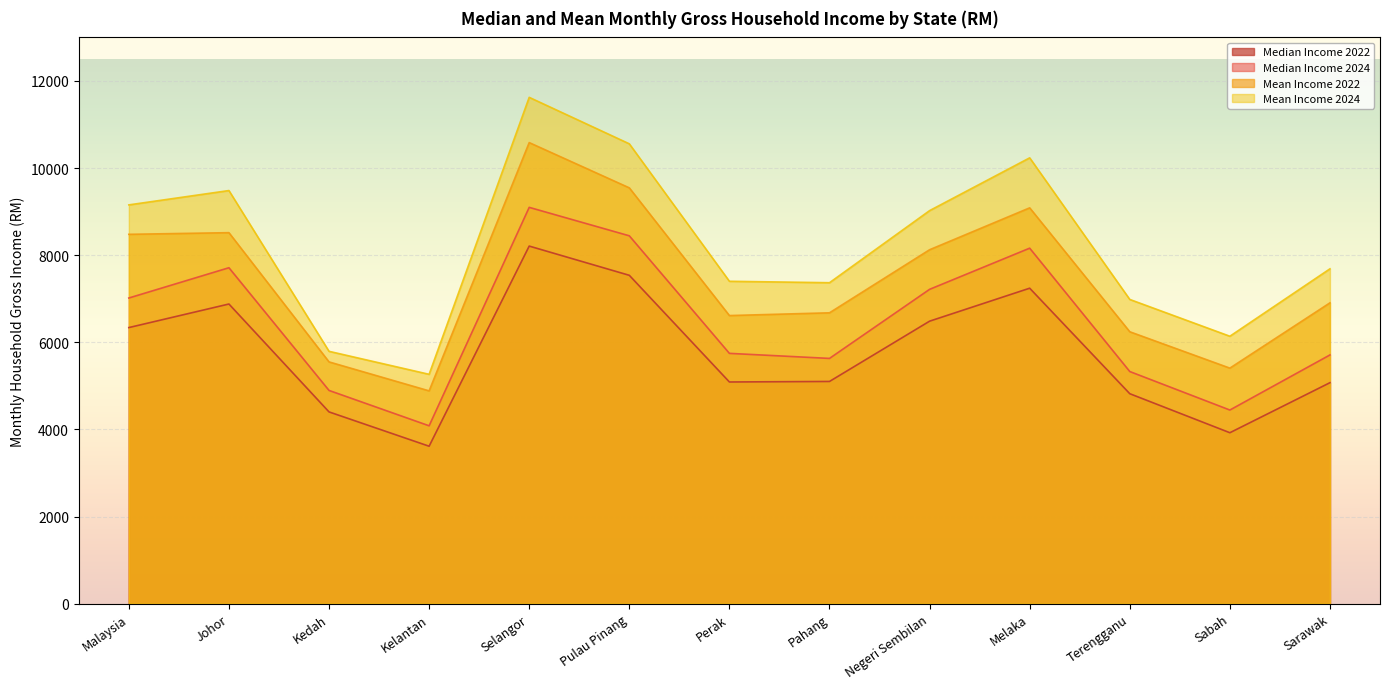

What position from the right is Sarawak?

1